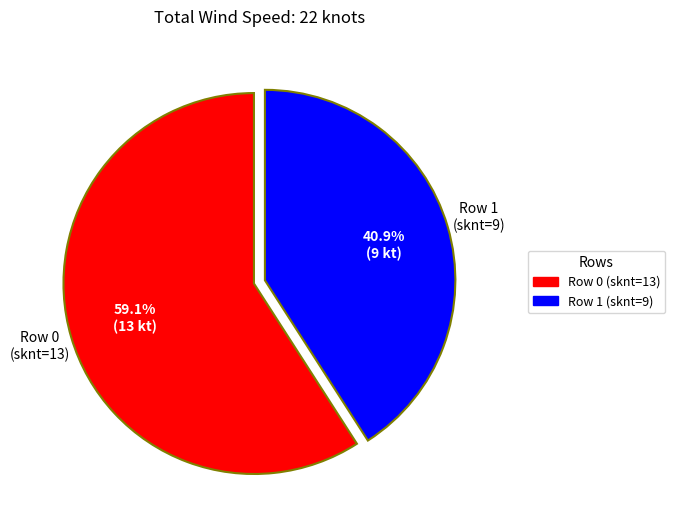

What is the smallest slice in the pie chart?

Row 1 (sknt=9)